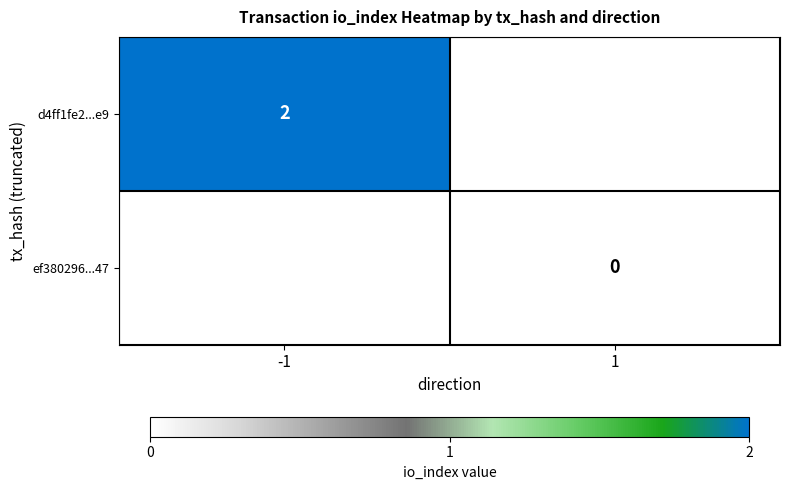

At how many categories does at least one series exceed 1?

1